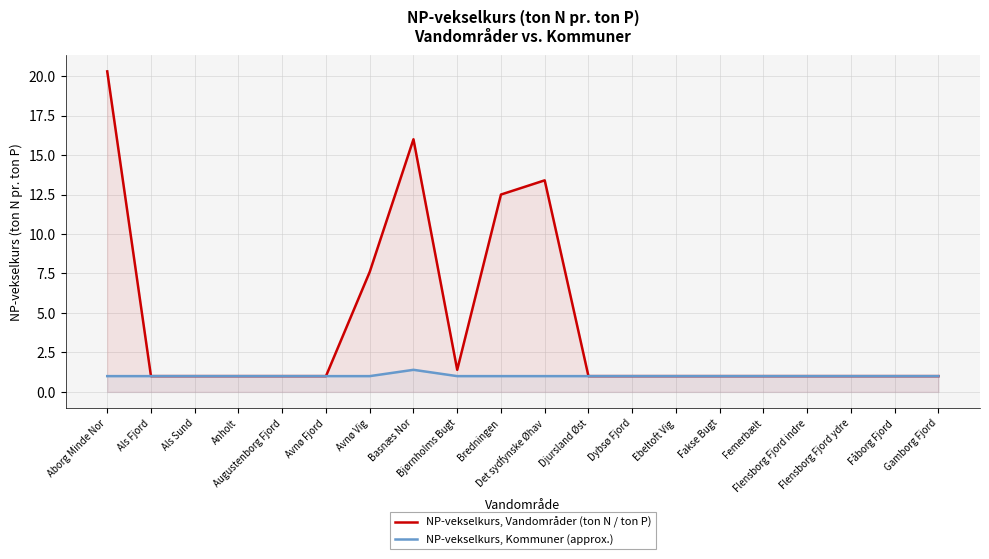

What are all the series names shown in the legend?

NP-vekselkurs, Vandområder (ton N / ton P), NP-vekselkurs, Kommuner (approx.)